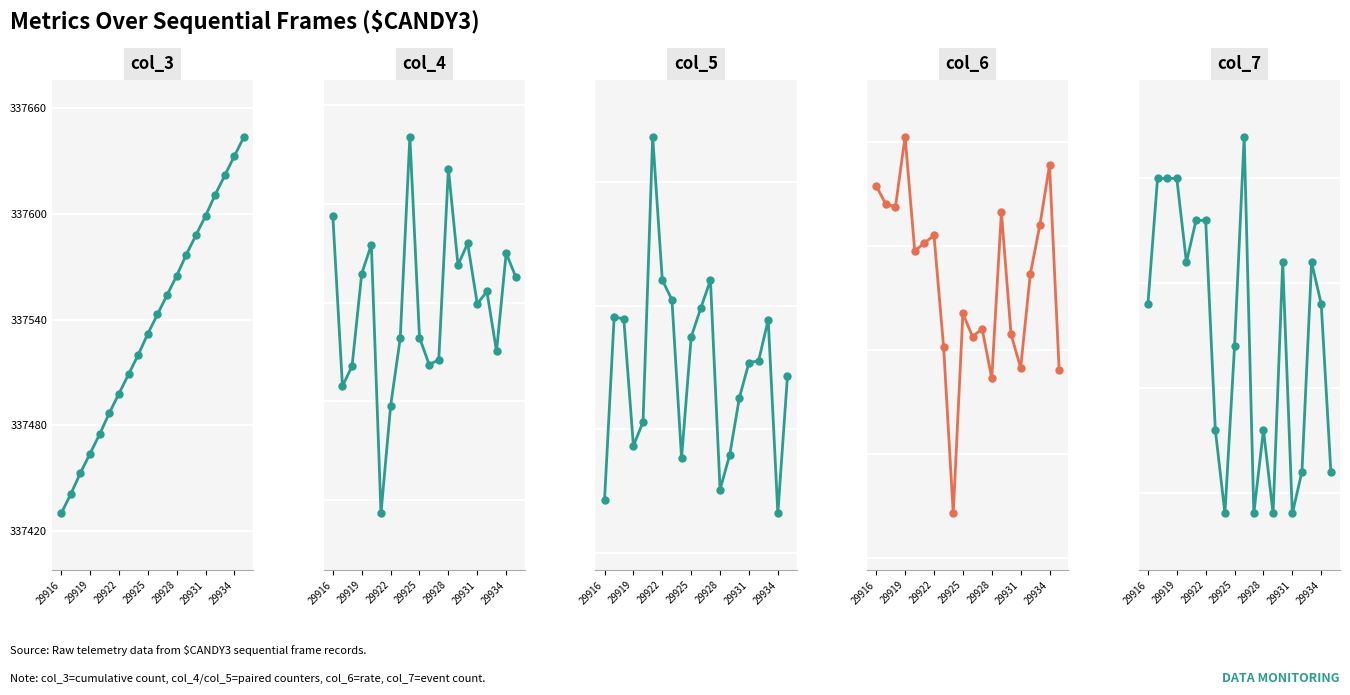

At 29928, list the series in order from largest to smallest.

col_3, col_4, col_5, col_6, col_7